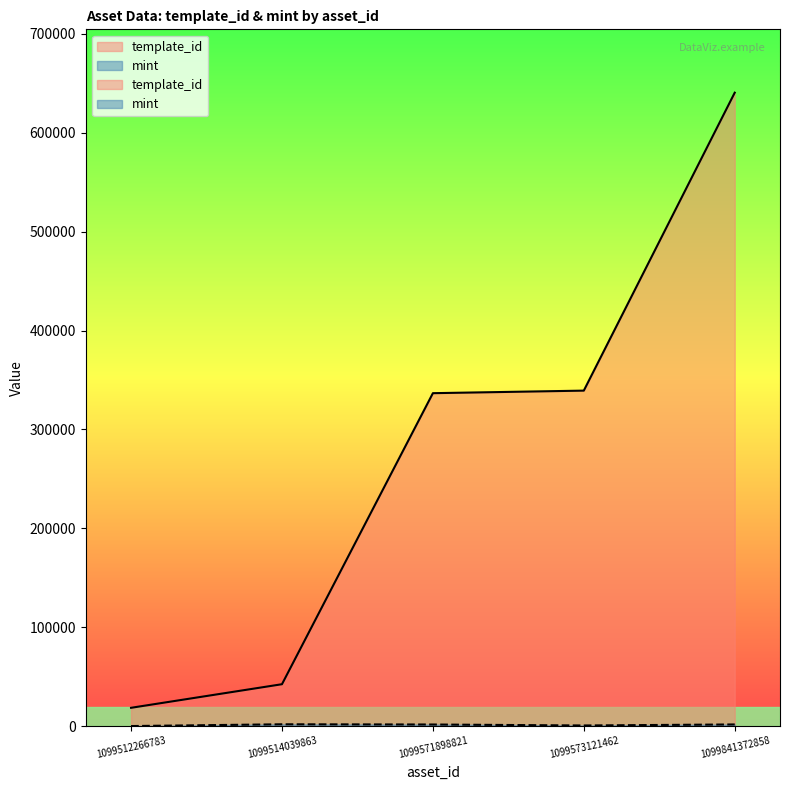

How many lines are shown in the chart?

2